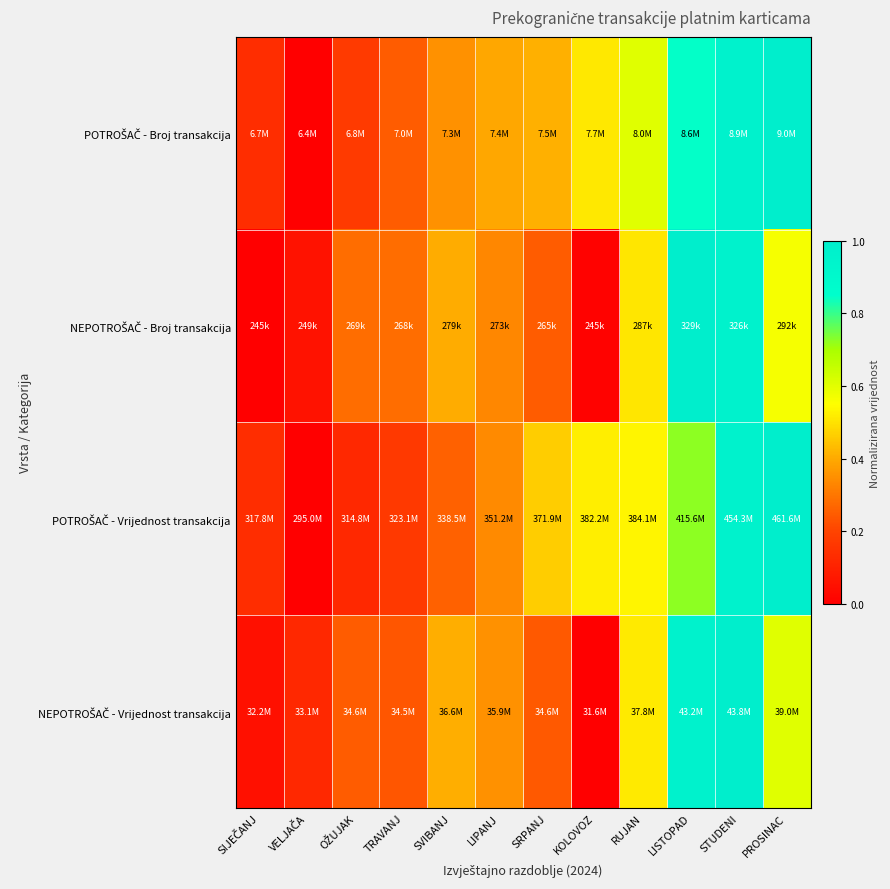

Between SIJEČANJ and STUDENI, which series saw the biggest shift?

NEPOTROŠAČ - Broj transakcija